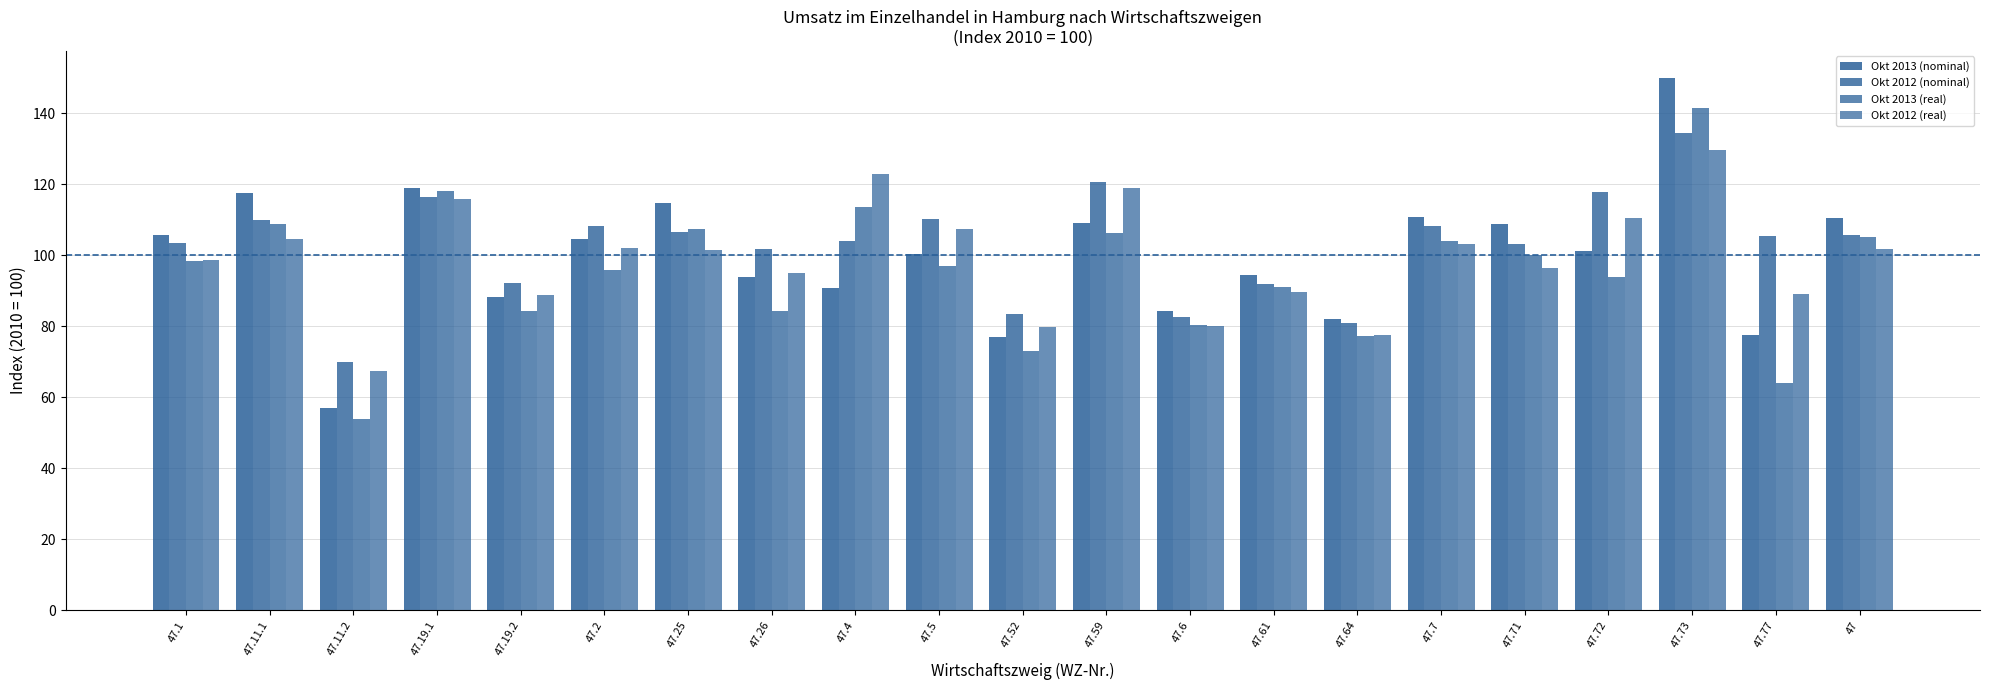

How many data points does each series have?

21